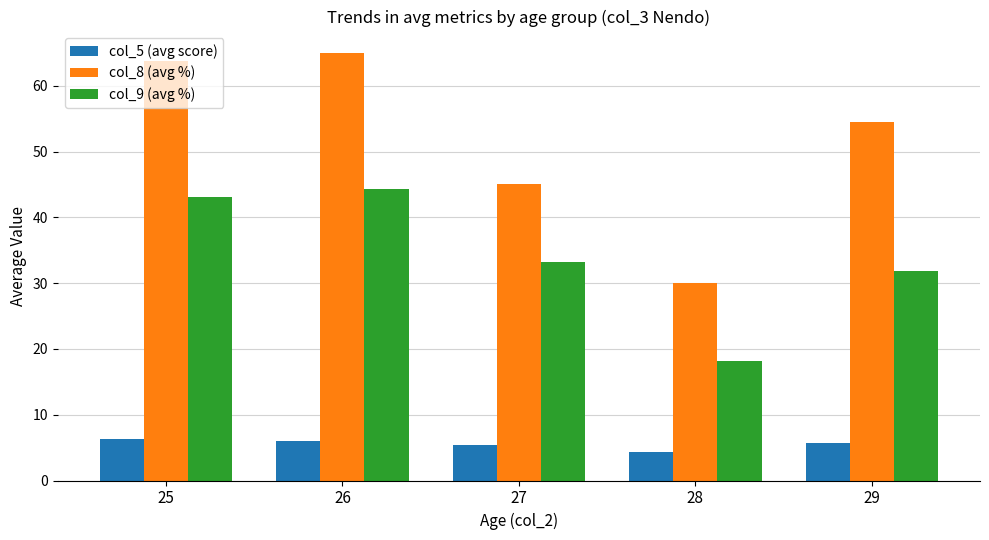

What is the highest value of the col_8 (avg %) series?

65.0